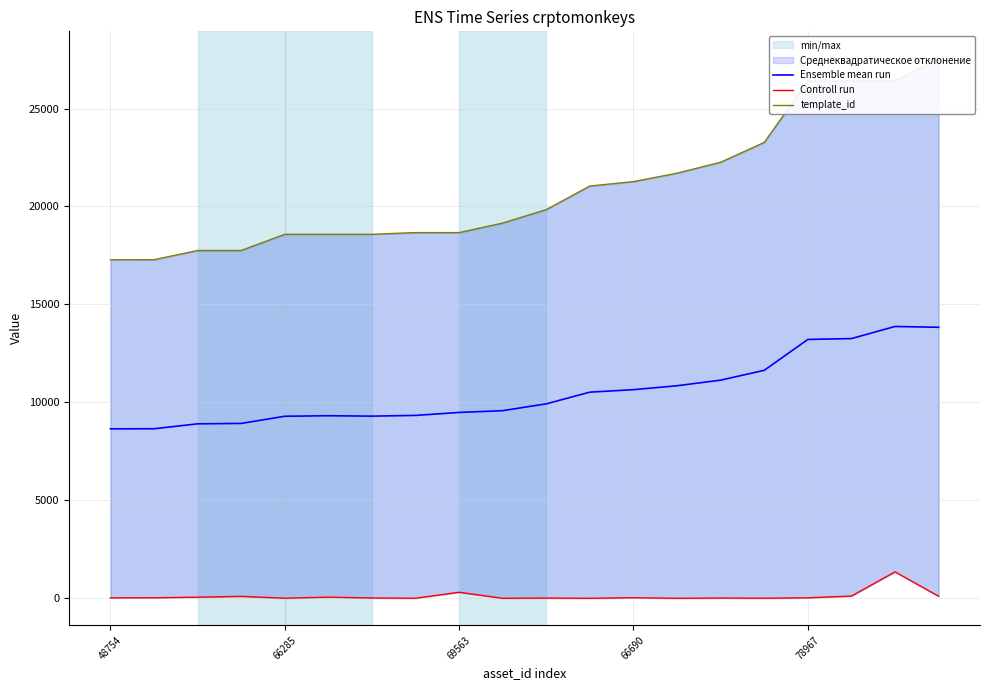

What is the minimum value for Ensemble mean run?

8651.5